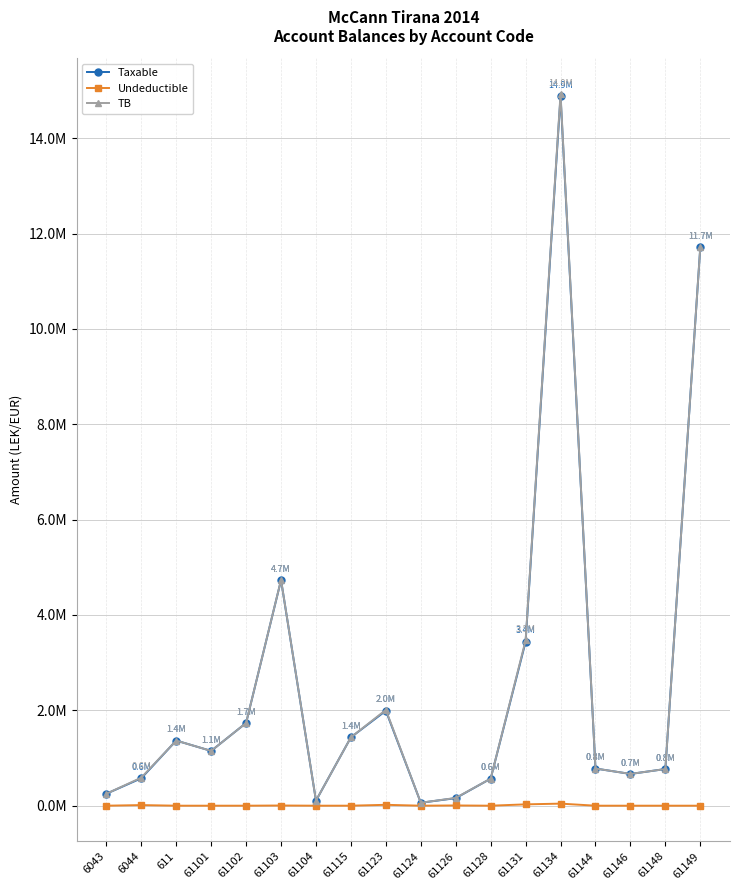

Does the chart have visible grid lines?

Yes